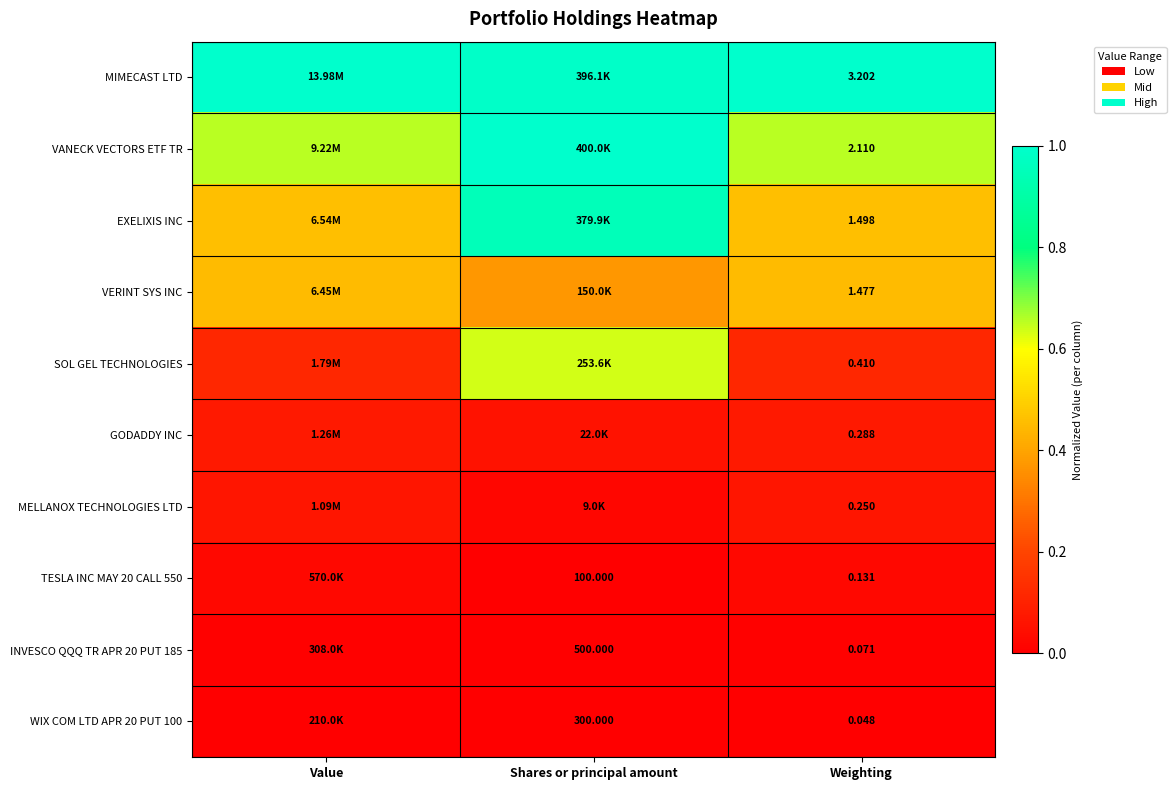

Rank the categories by MELLANOX TECHNOLOGIES LTD value from lowest to highest.

Shares or principal amount, Value, Weighting